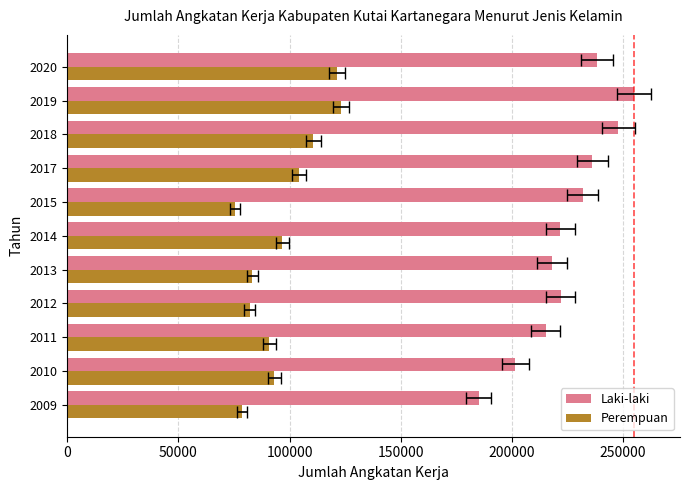

What are all the series names shown in the legend?

Laki-laki, Perempuan